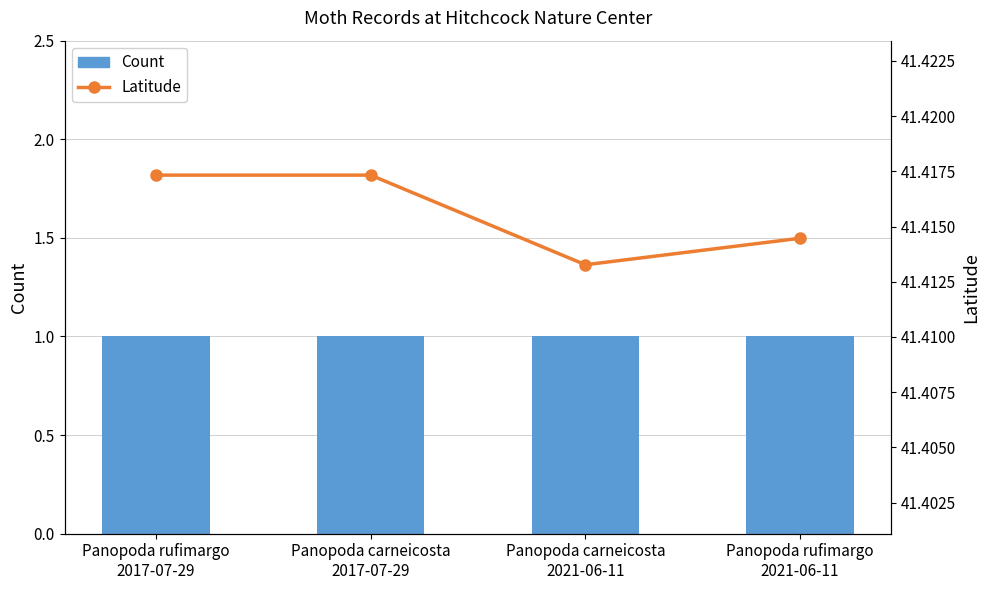

Rank the series by their maximum value, from highest to lowest.

Latitude, Count